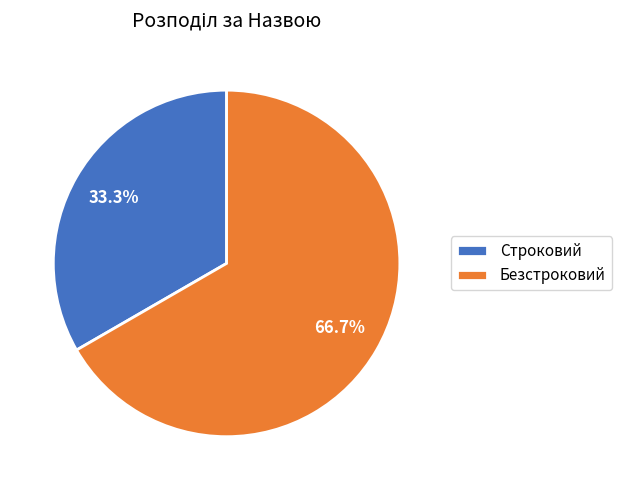

To the nearest percent, what portion does Безстроковий represent?

67%